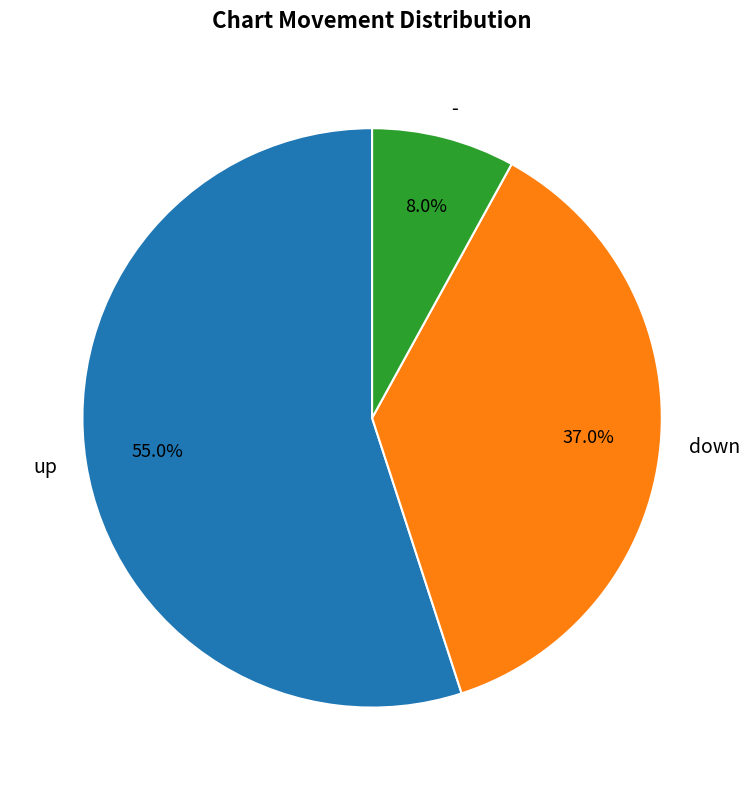

Which has a higher value, up or down?

up